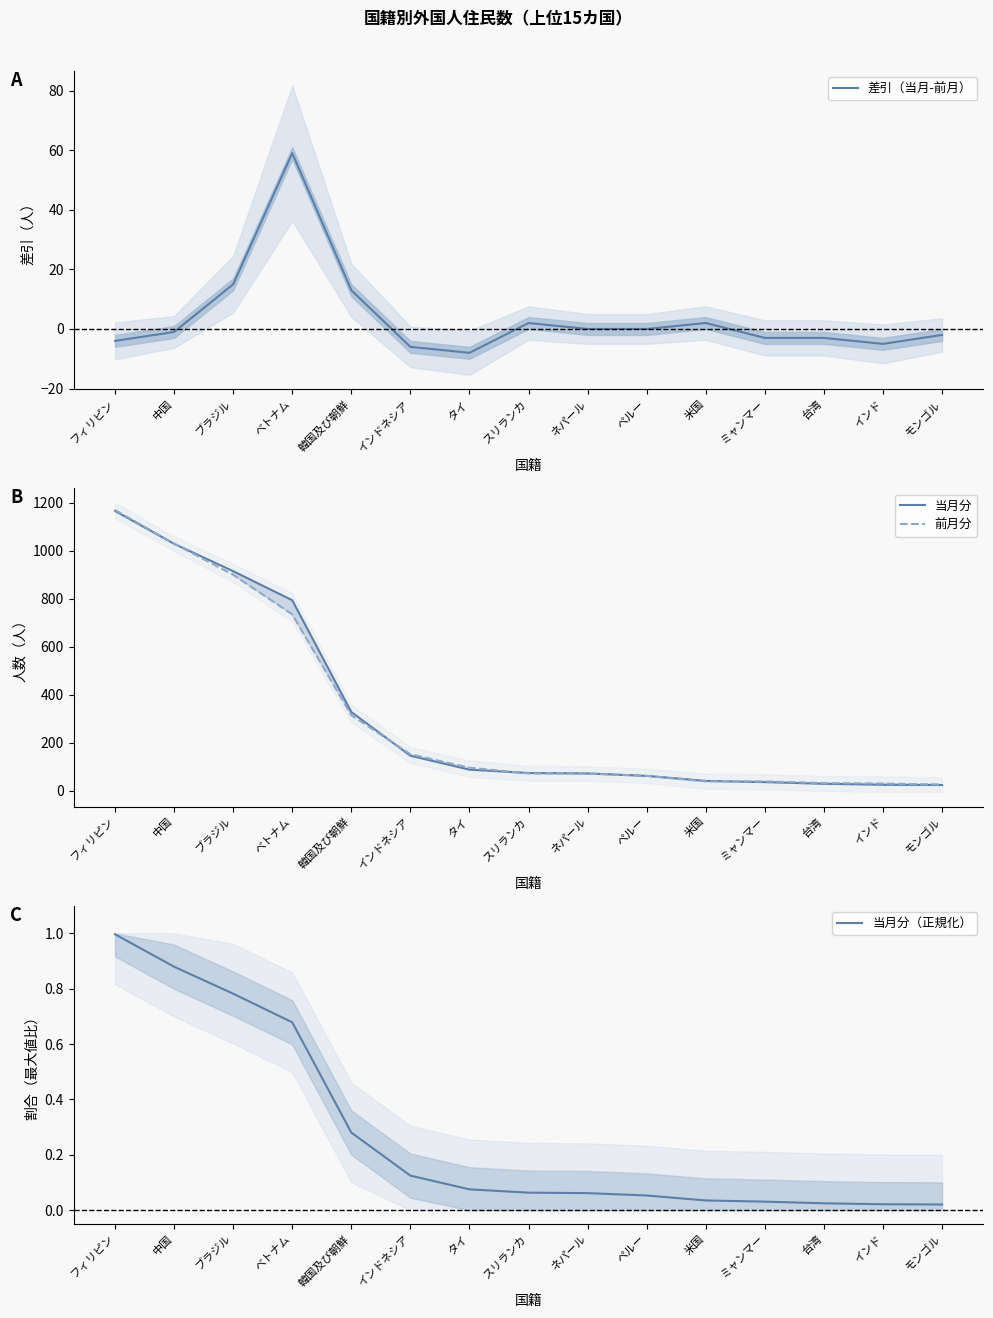

Between フィリピン and モンゴル, which is larger?

モンゴル